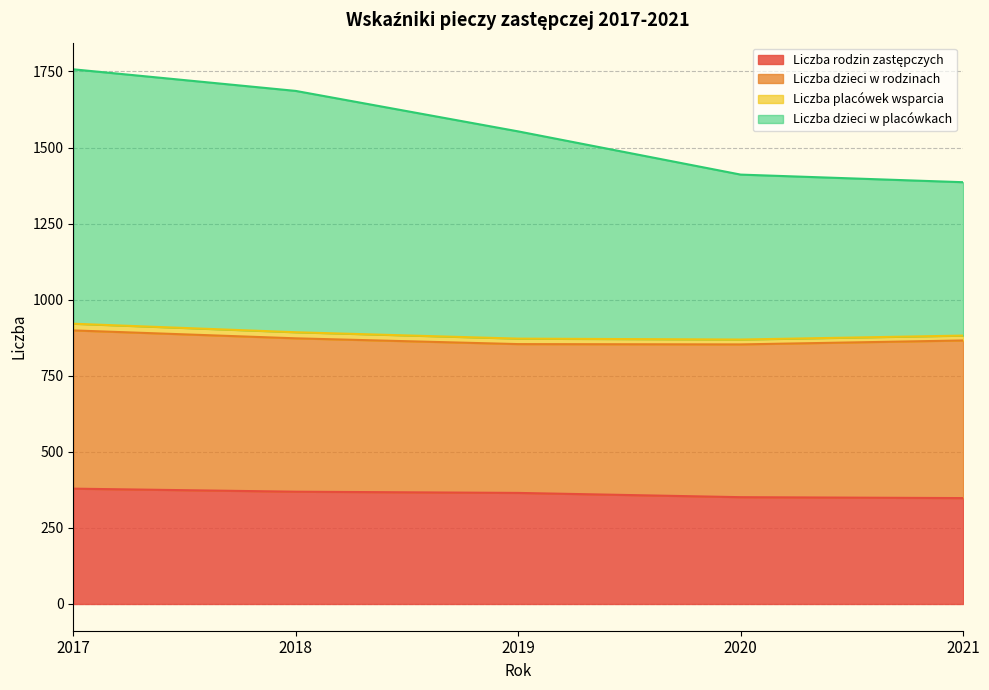

At how many categories does at least one series exceed 1561?

2